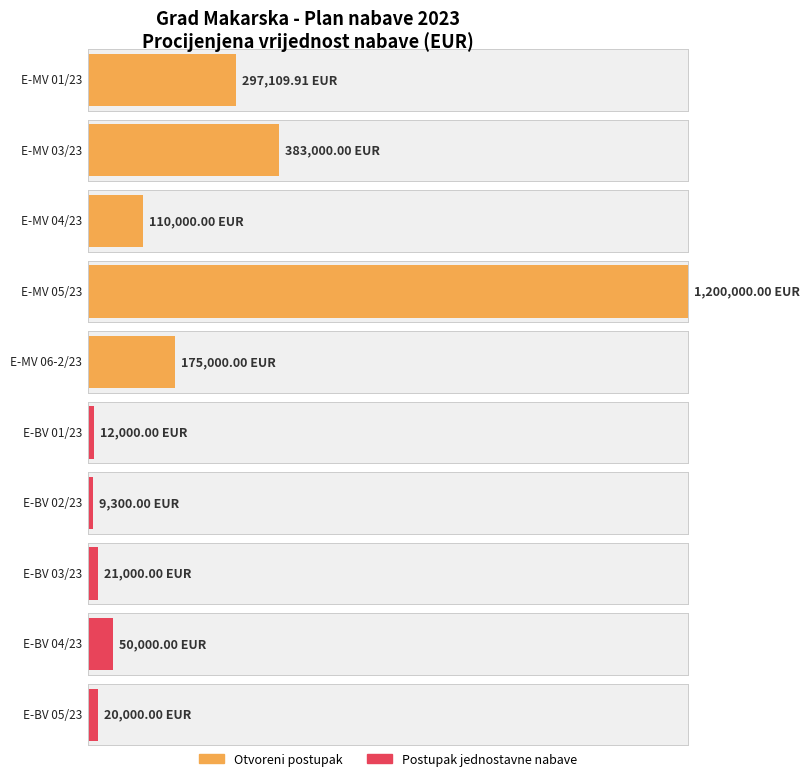

Which series has the largest range (max minus min)?

Otvoreni postupak